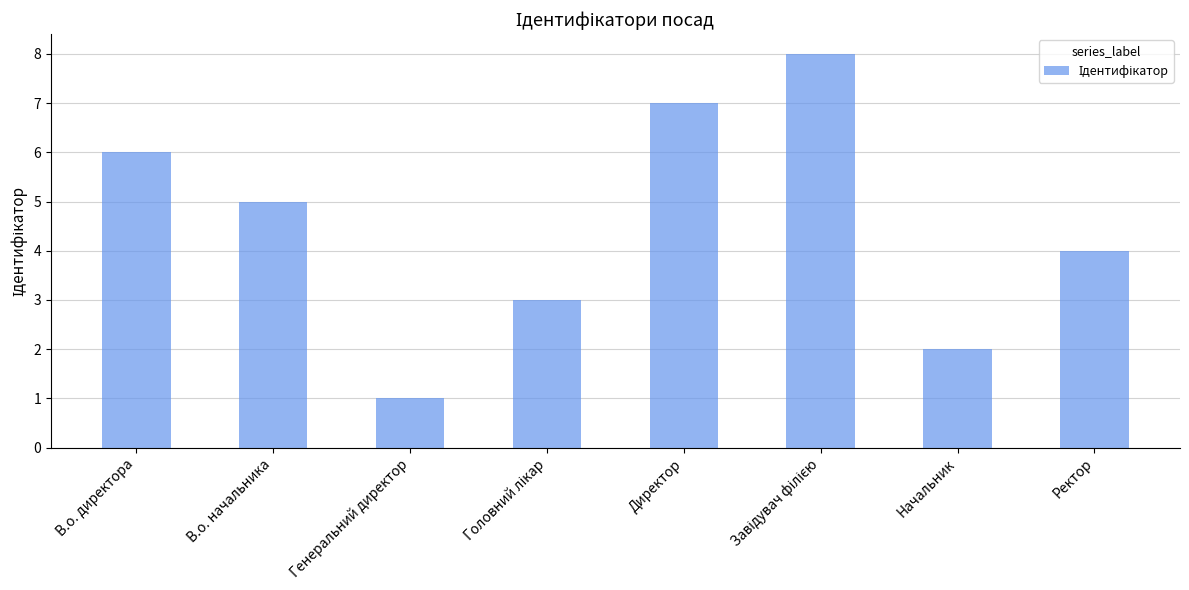

What is the smallest value displayed?

1